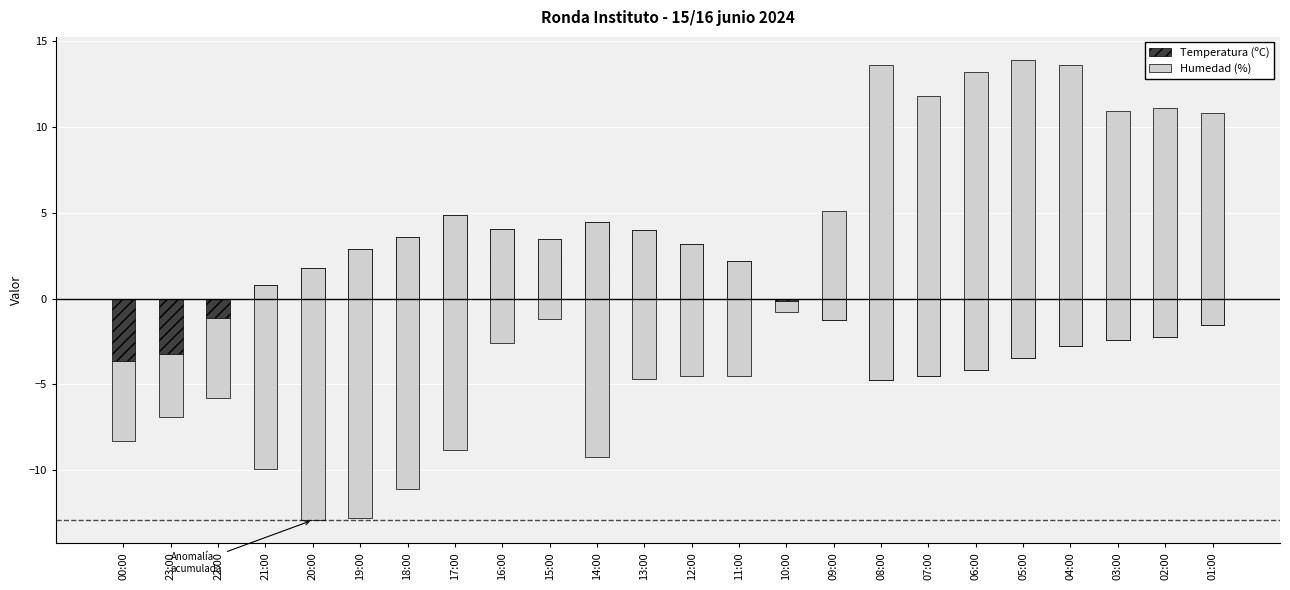

Rank the series by their average value, from lowest to highest.

Temperatura (ºC), Humedad (%)